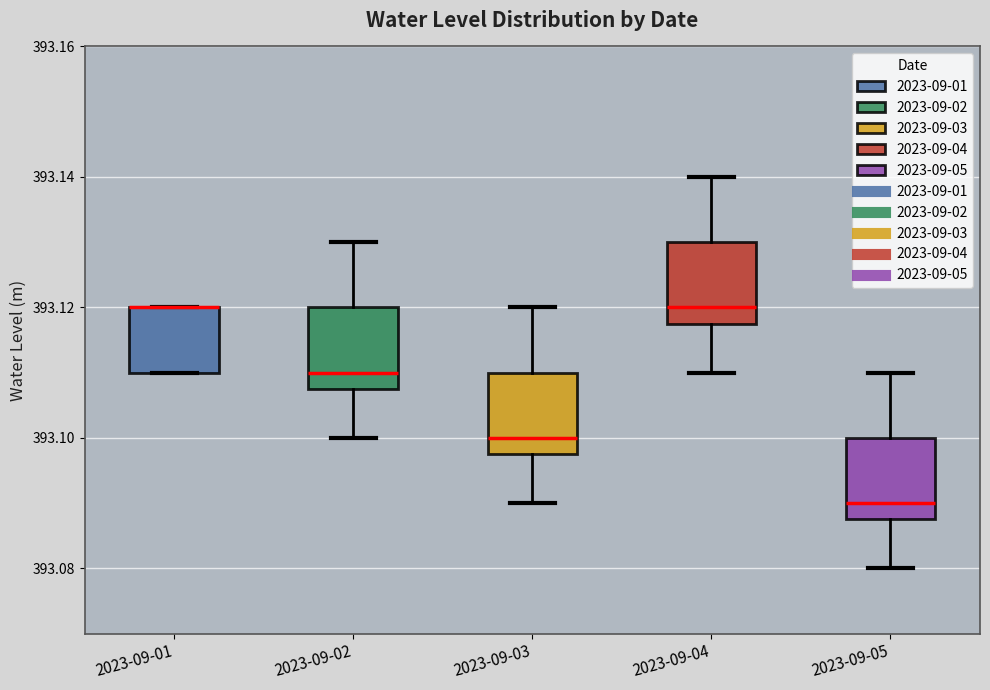

Reading left to right, read every box against the y-axis: the position of its median line, the range the box covers, and the ends of its whiskers. The values are not printed on the chart, so give them approximately, as read against the axis.

2023-09-01: median 393.120 (drawn on the box's upper edge), box 393.110 to 393.120, whiskers 393.110 to 393.120
2023-09-02: median 393.110, box 393.108 to 393.120, whiskers 393.100 to 393.130
2023-09-03: median 393.100, box 393.098 to 393.110, whiskers 393.090 to 393.120
2023-09-04: median 393.120, box 393.118 to 393.130, whiskers 393.110 to 393.140
2023-09-05: median 393.090, box 393.088 to 393.100, whiskers 393.080 to 393.110